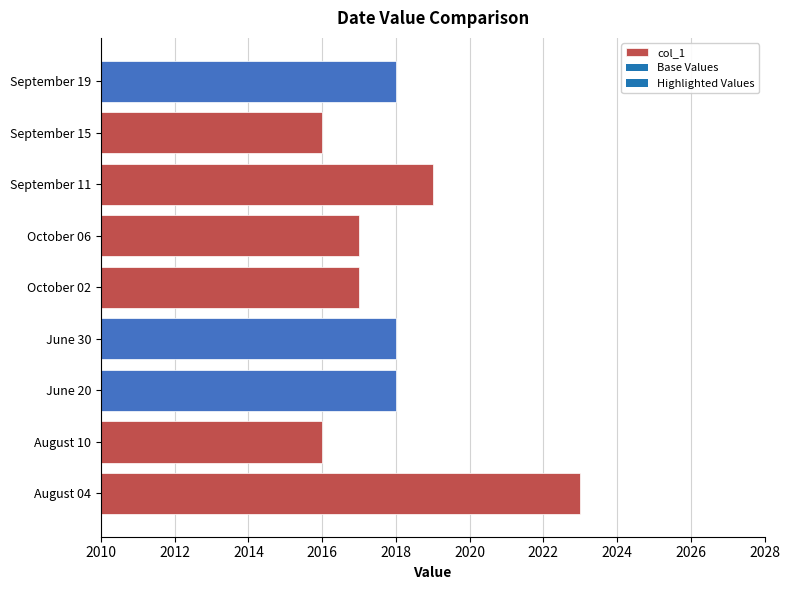

Where is the data nearest to the value 2019?

September 11